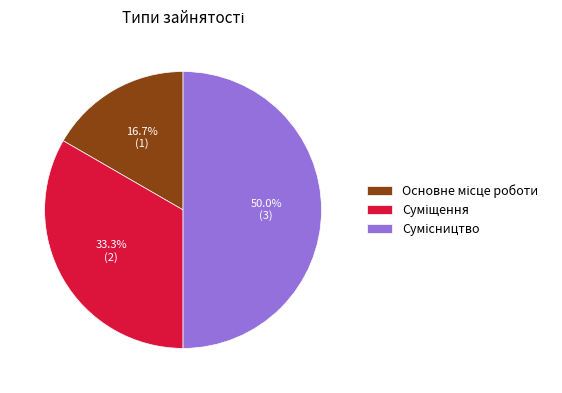

Is there any slice that represents more than half of the pie?

No